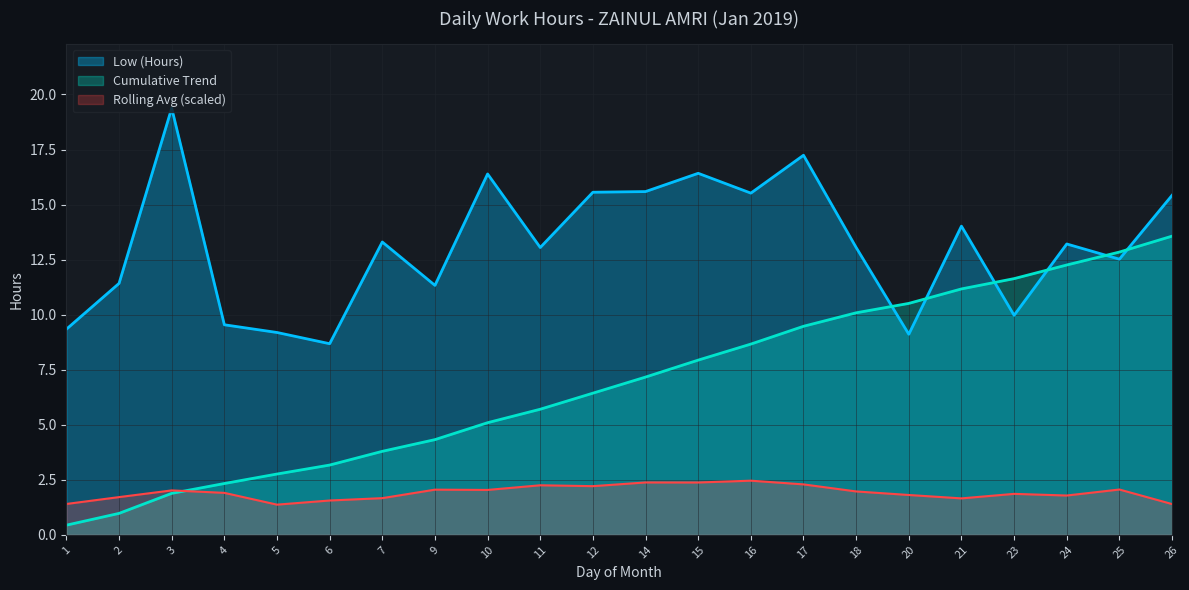

Where is Break Total nearest to the value 0?

1